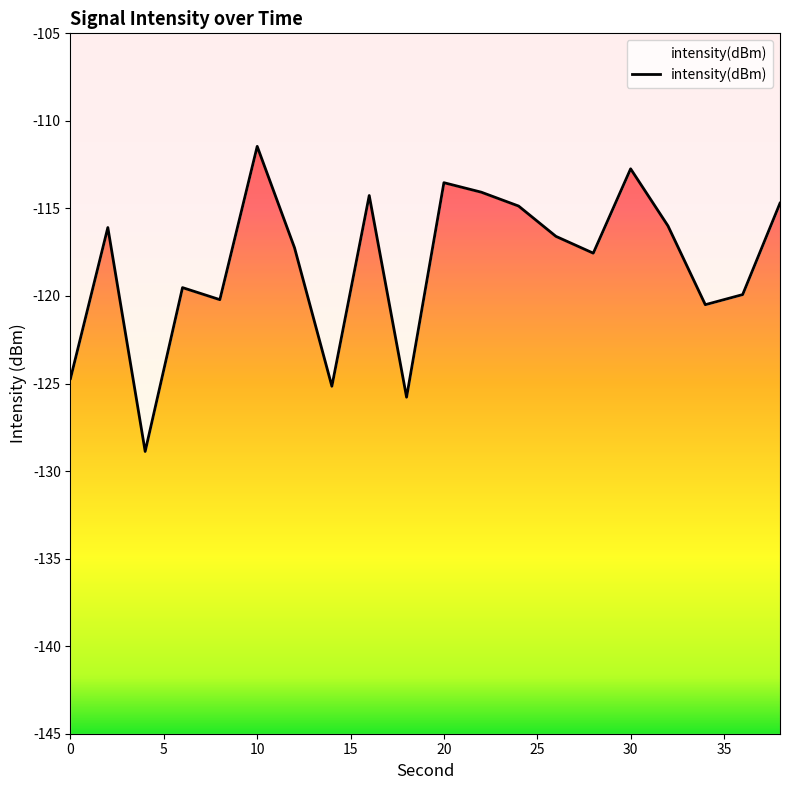

At which category does the data reach its first local valley?

4